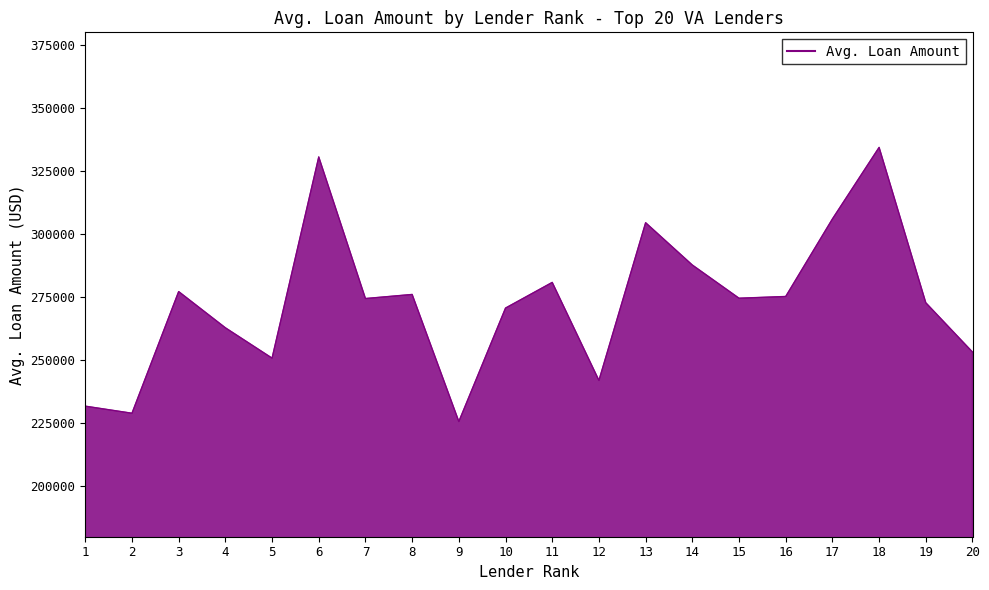

Which has a higher value, 17 or 6?

6